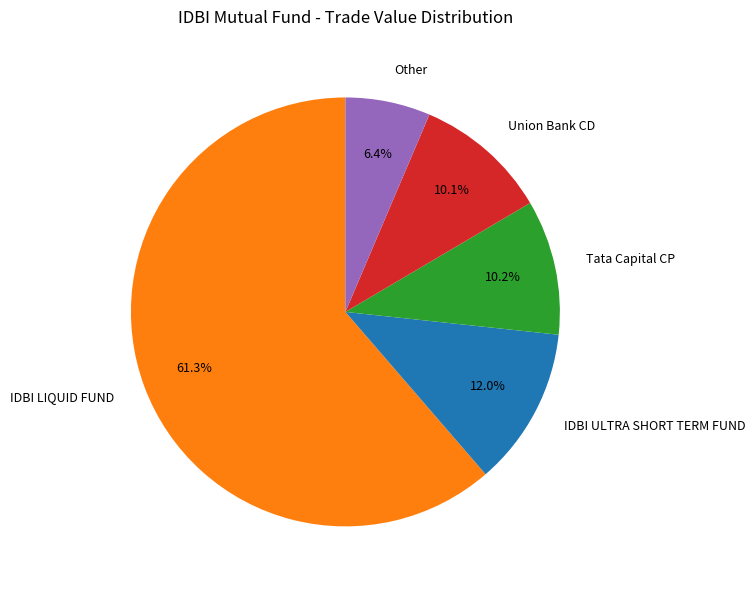

To the nearest percent, what is the average slice percentage?

20%